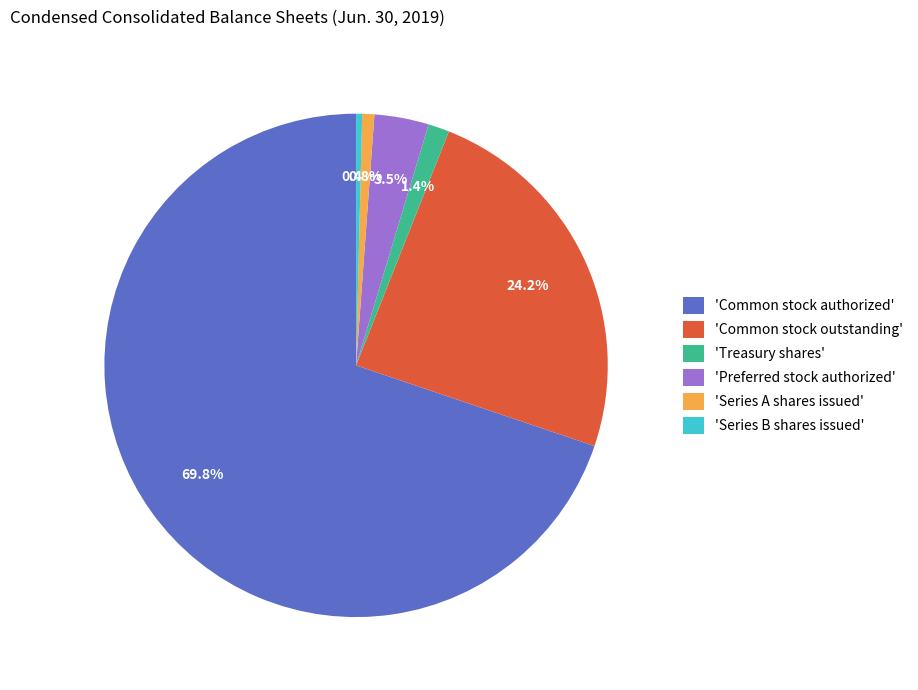

Does 'Common stock outstanding' account for over 50% of the chart?

No